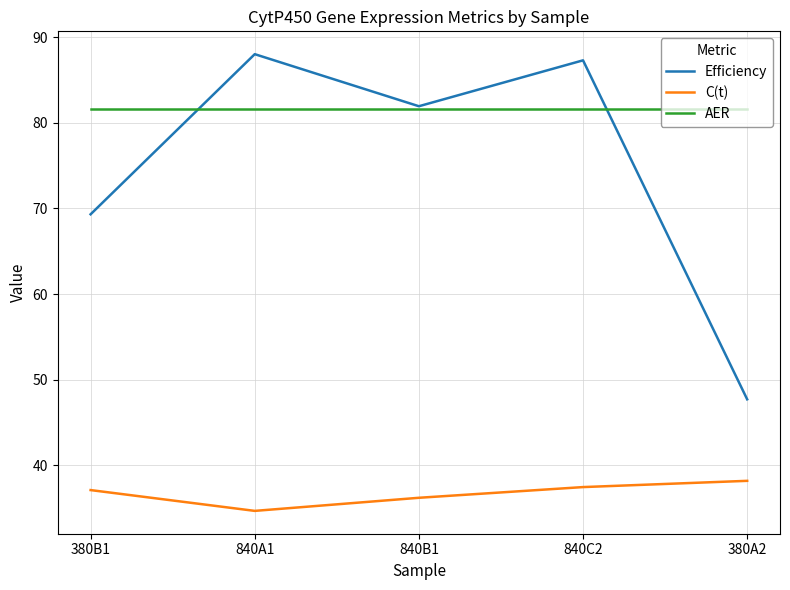

Which series changed the most between 840A1 and 380A2?

Efficiency